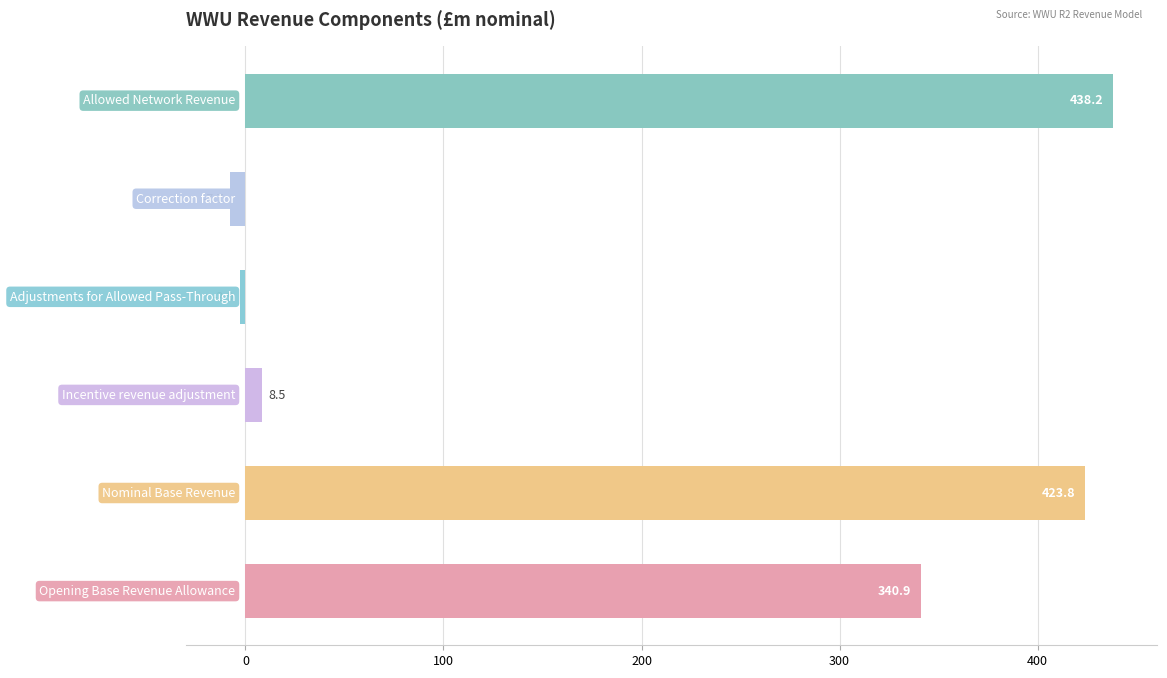

Does the chart contain any negative values?

Yes